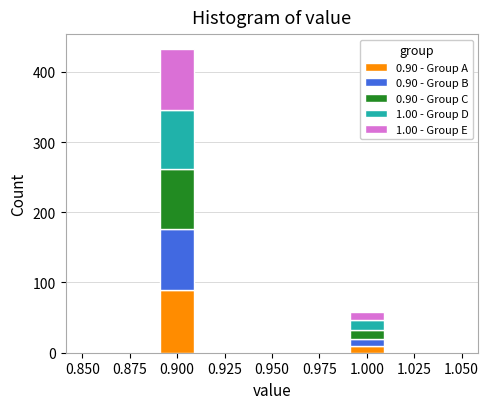

Reading left to right, transcribe this chart: for each stacked bar, give the range it covers on the x-axis and its total height. The values are not printed on the chart, so give them approximately, as read against the axis.

0.85 to 0.87: 0
0.87 to 0.89: 0
0.89 to 0.91: 430
0.91 to 0.93: 0
0.93 to 0.95: 0
0.95 to 0.97: 0
0.97 to 0.99: 0
0.99 to 1.01: 60
1.01 to 1.03: 0
1.03 to 1.05: 0